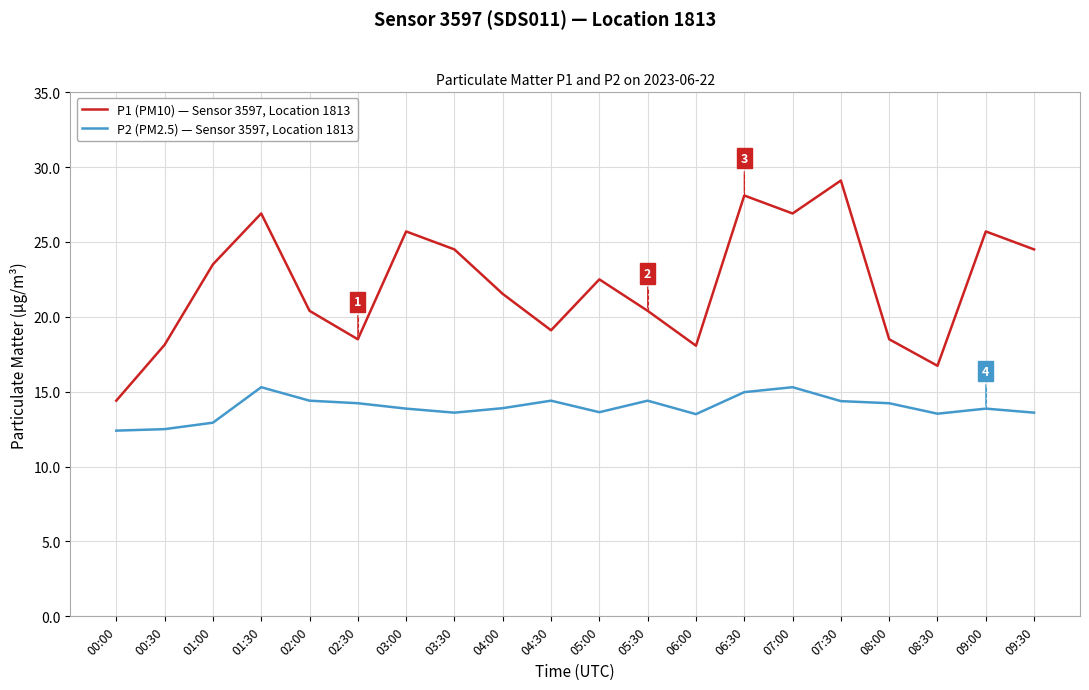

What is the difference between the maximum and minimum values in the P1 (PM10) — Sensor 3597, Location 1813 series?

14.7